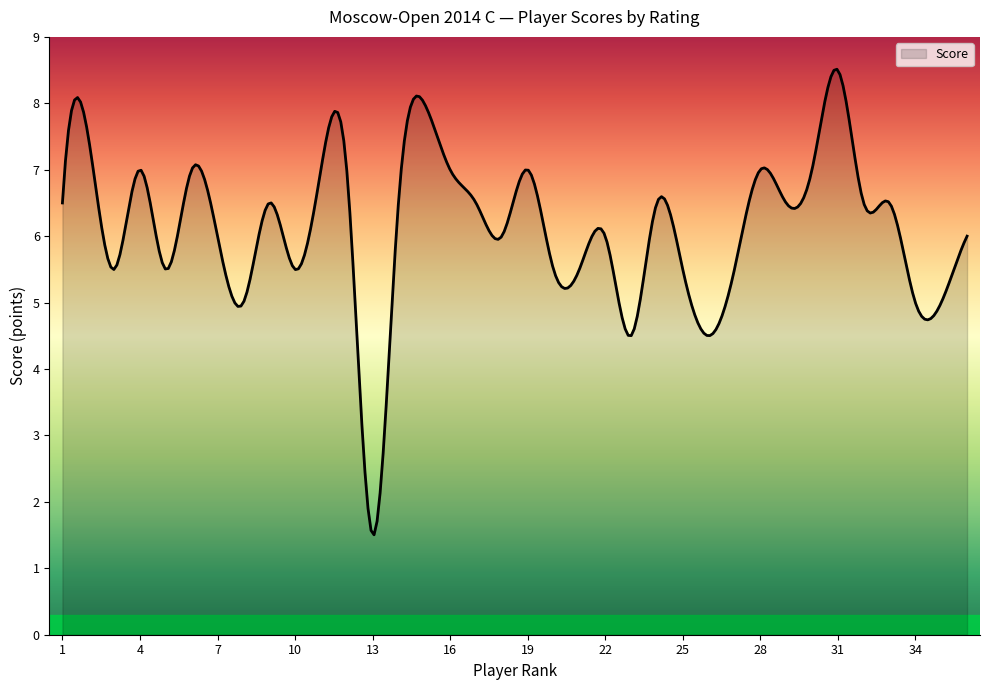

What is the greatest value displayed?

8.5